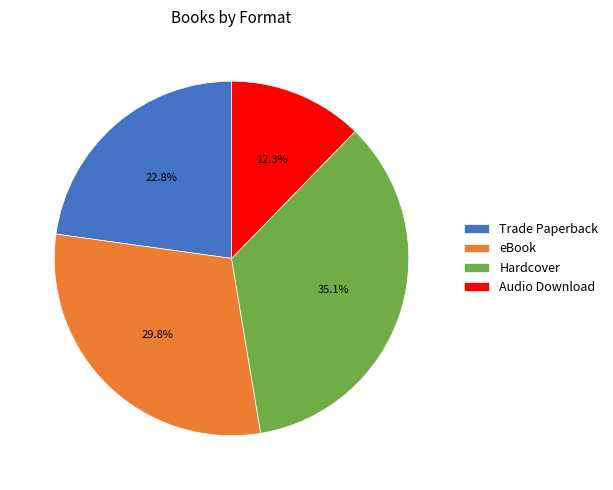

To the nearest percent, what is the difference between the largest and smallest slice percentages?

23%